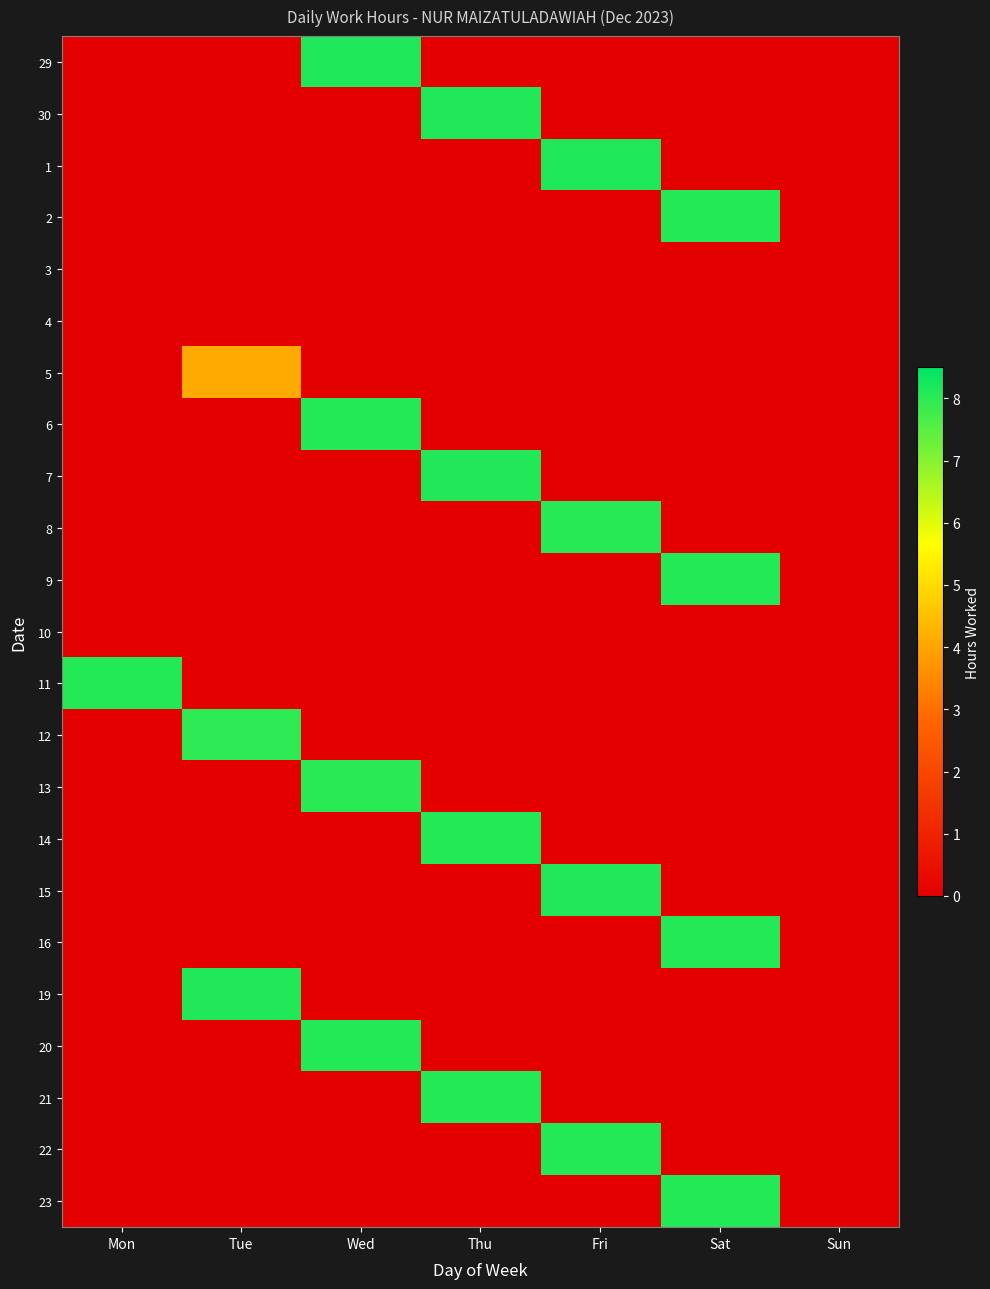

What is the total value across all series at Mon?

8.1